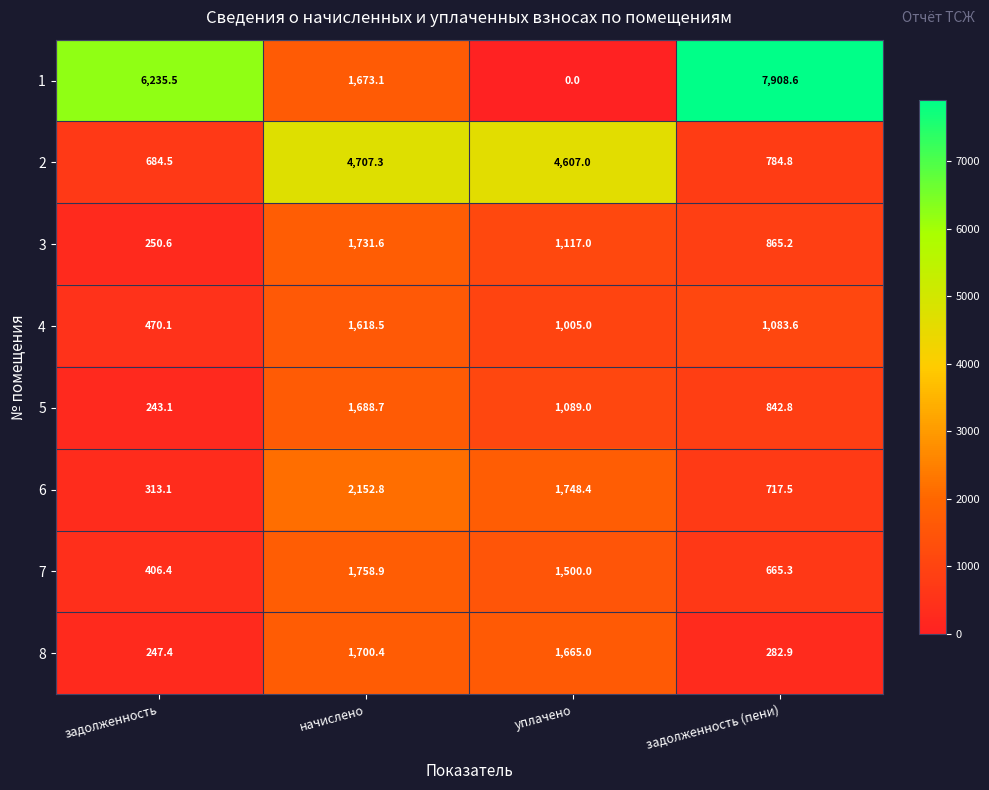

What is the difference between the highest and lowest values at задолженность (пени)?

7625.7